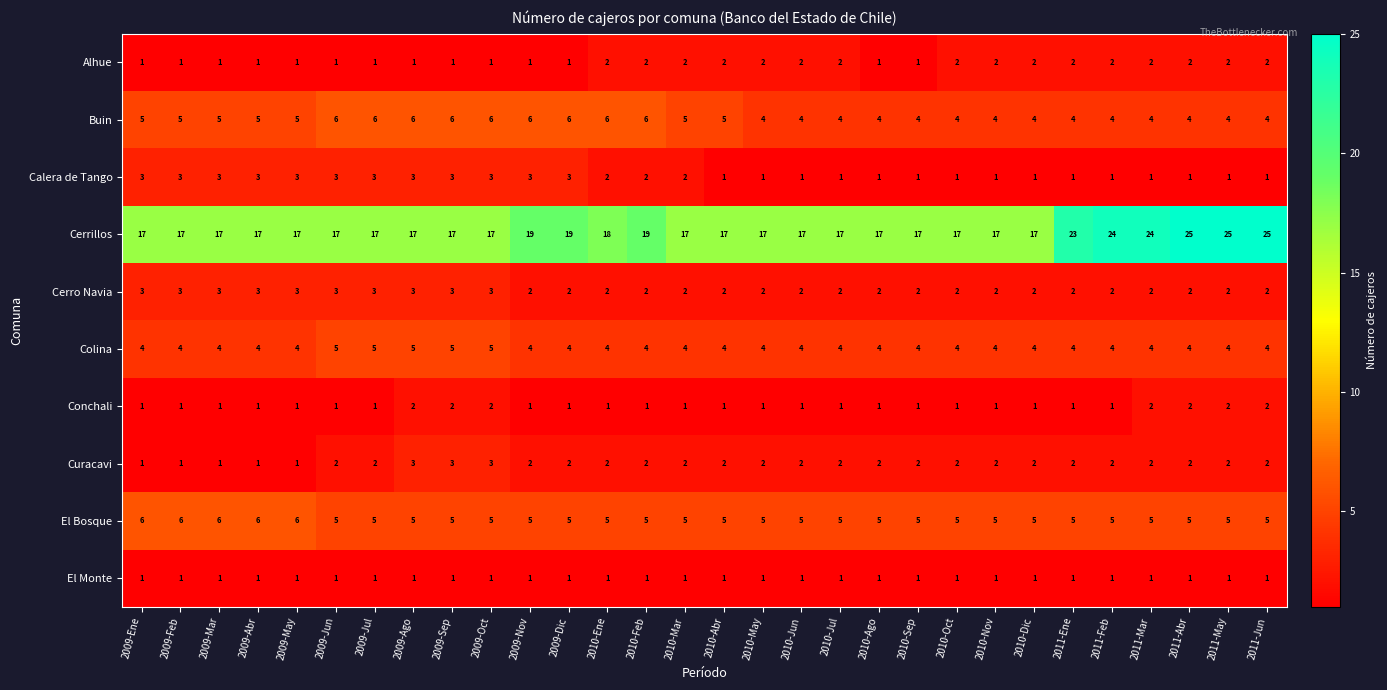

What is the sum of the Calera de Tango values at 2010-Feb and 2011-Jun?

3